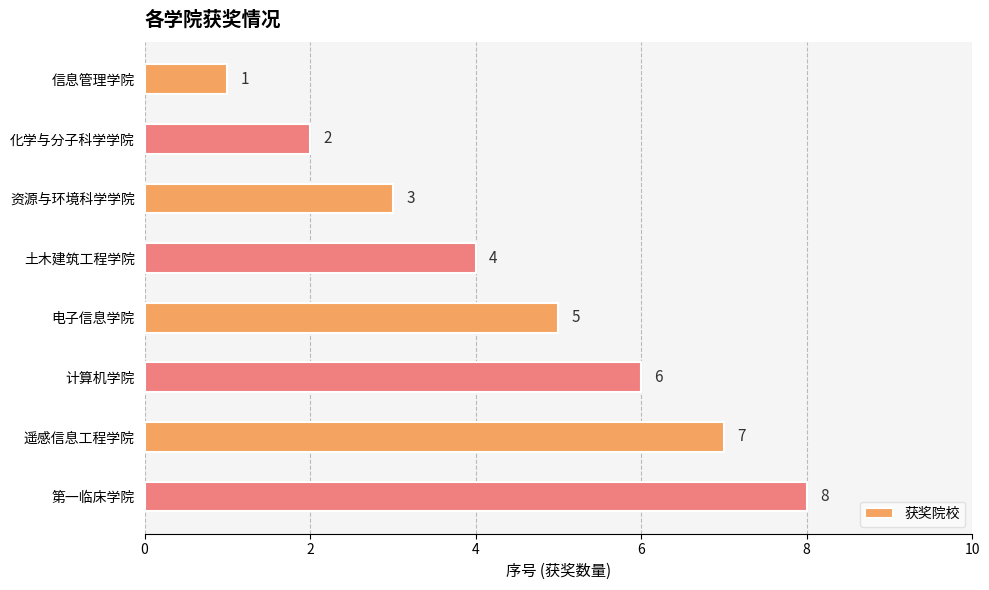

What is the maximum value shown in the chart?

8